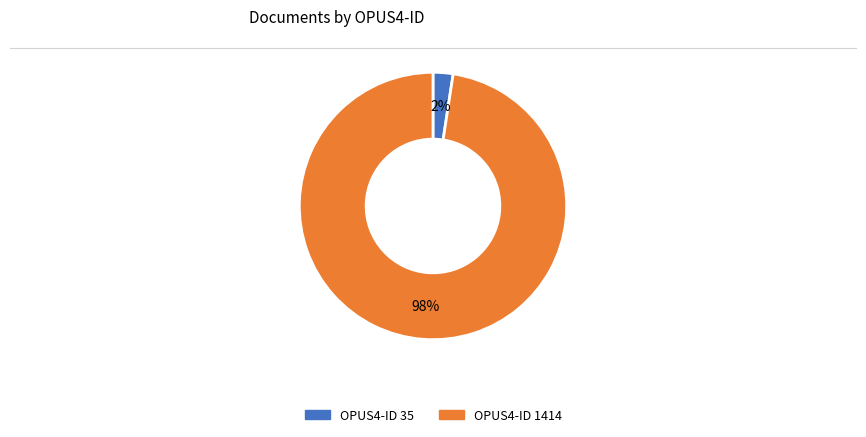

Does any single category account for the majority?

Yes